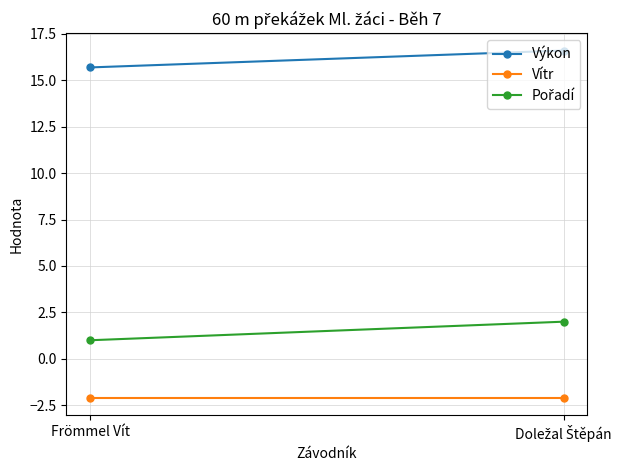

The value of Výkon at Frömmel Vít is 15.7. True or false?

True